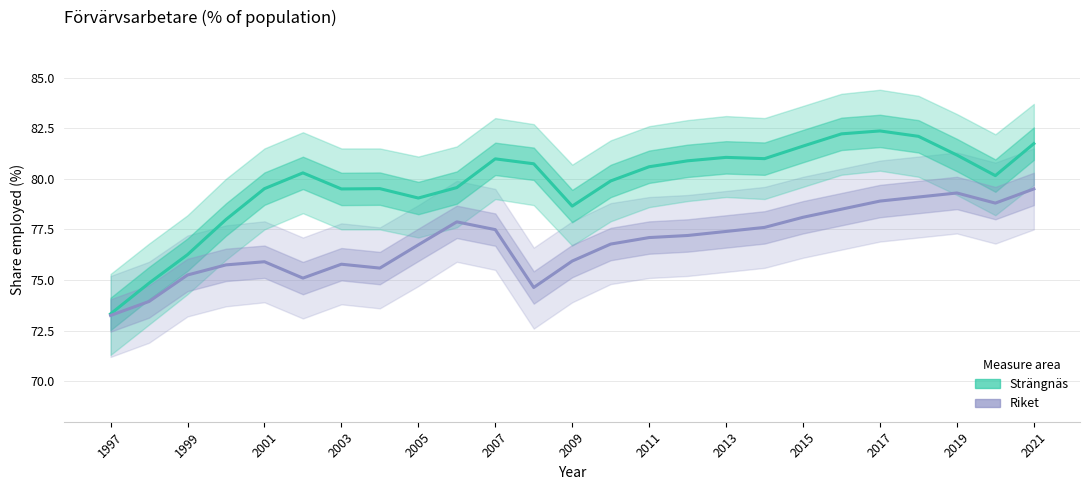

What is the value of the Strängnäs point at the 12th from the left?

80.7